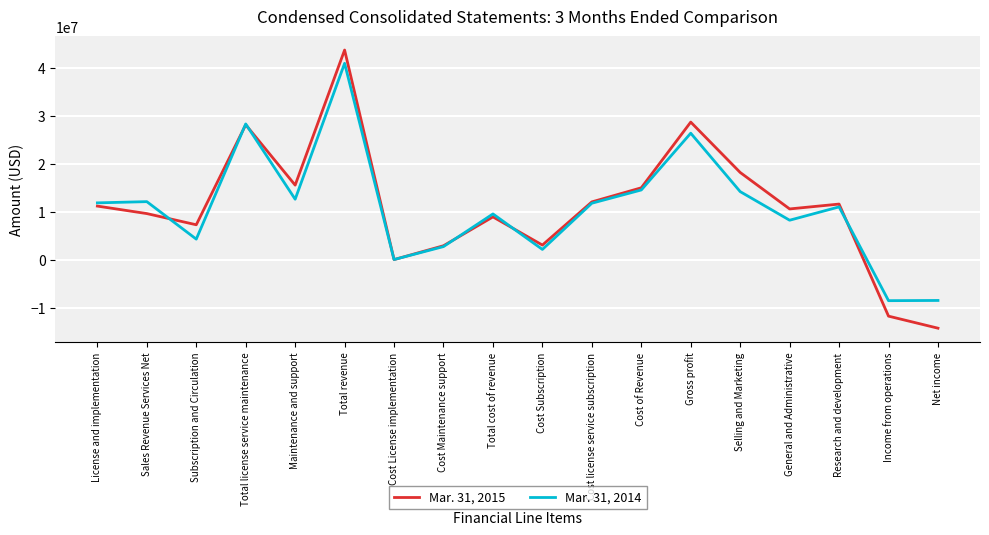

Between Total cost of revenue and Research and development, which series saw the biggest shift?

Mar. 31, 2015